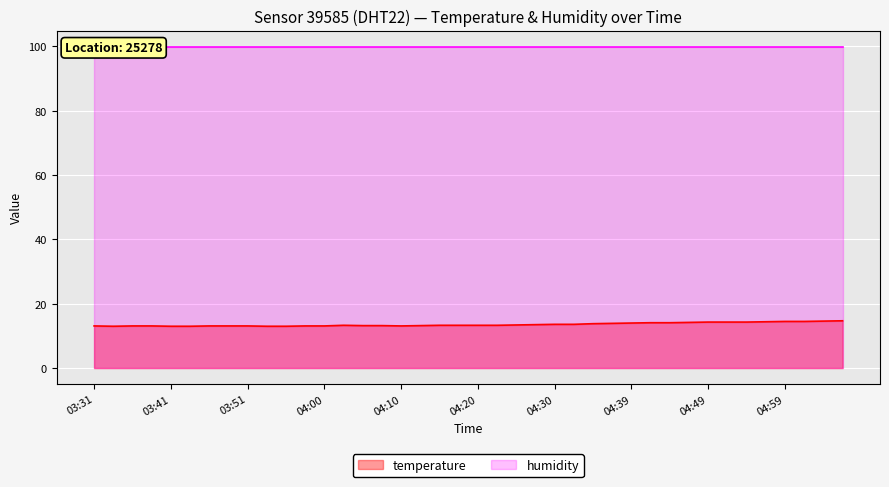

At which category does the chart reach its minimum across all series?

03:34